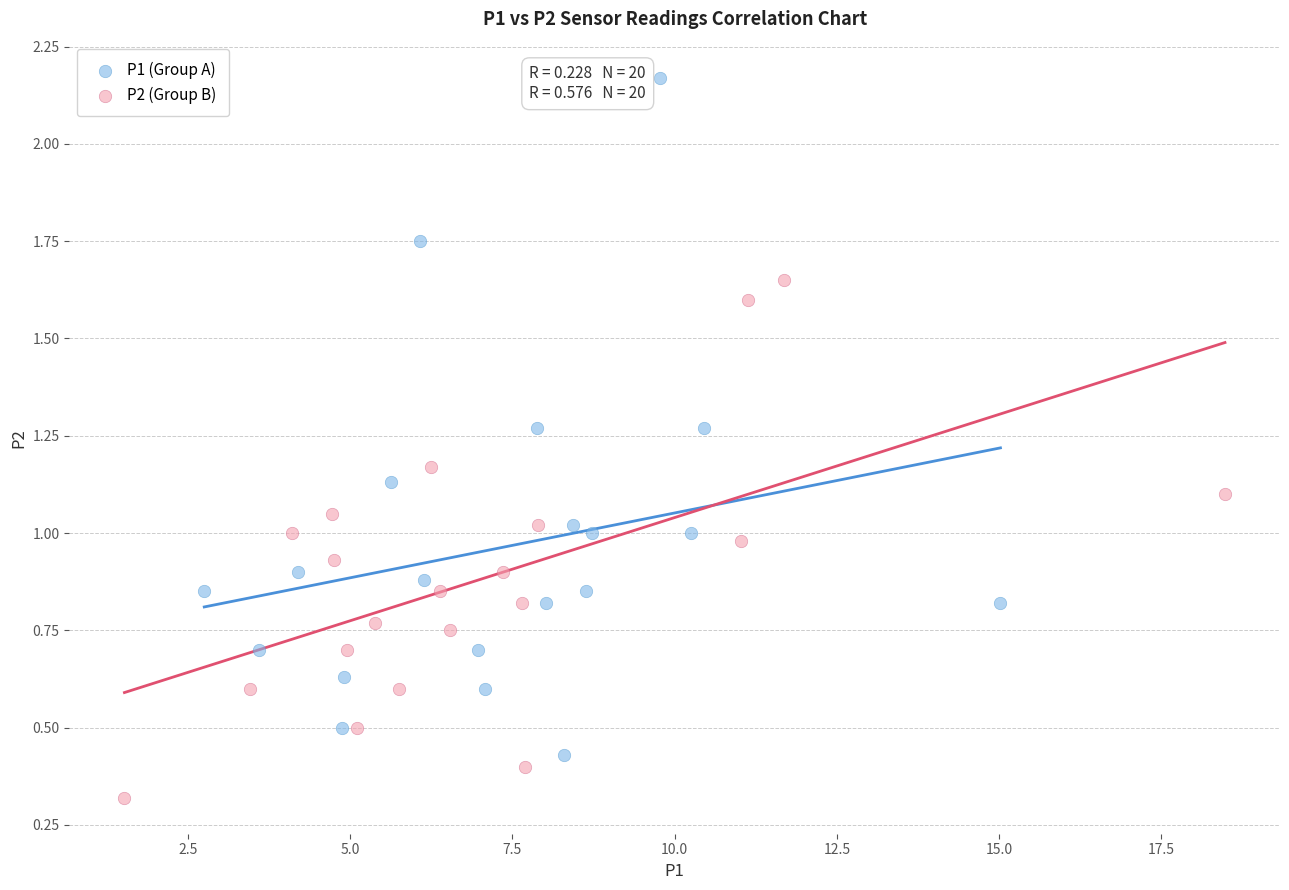

What are all the series names shown in the legend?

P1 (Group A), P2 (Group B)